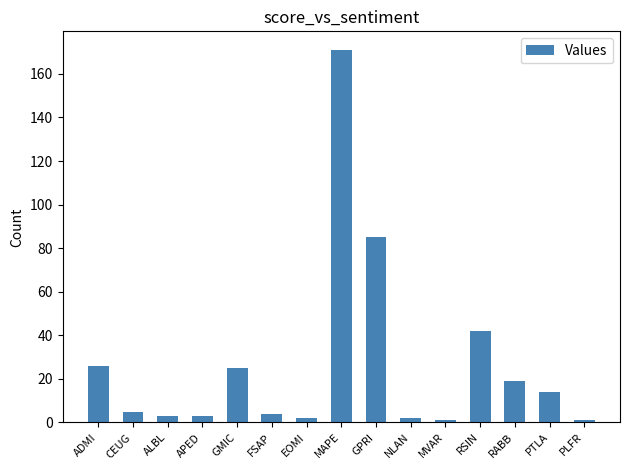

Which has a higher value, NLAN or RABB?

RABB